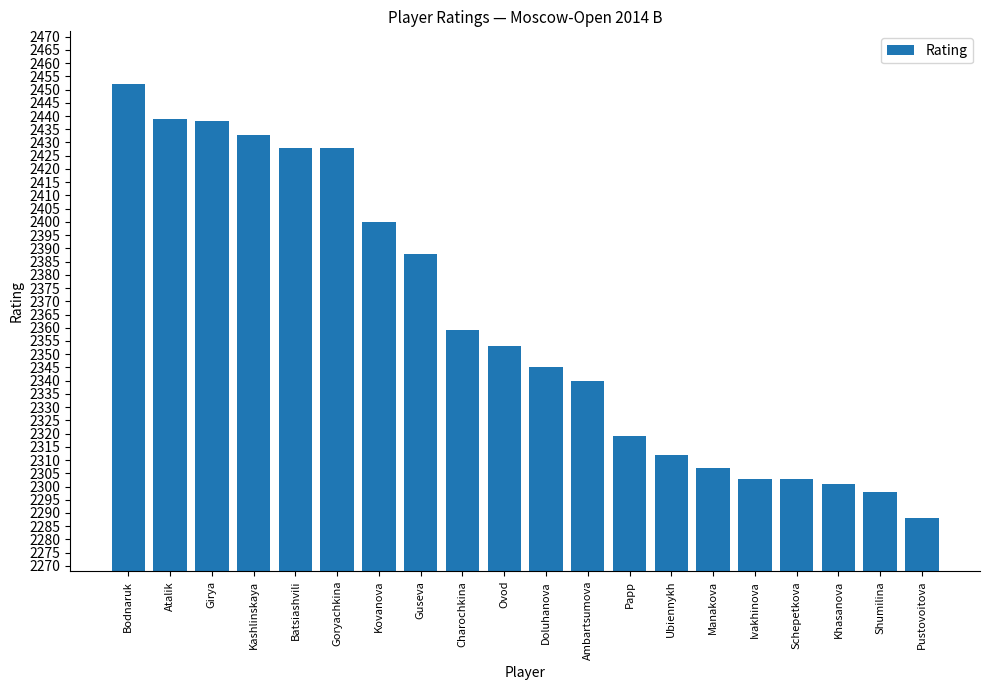

What is the ratio of the value at Schepetkova to the value at Ubiennykh?

1.0